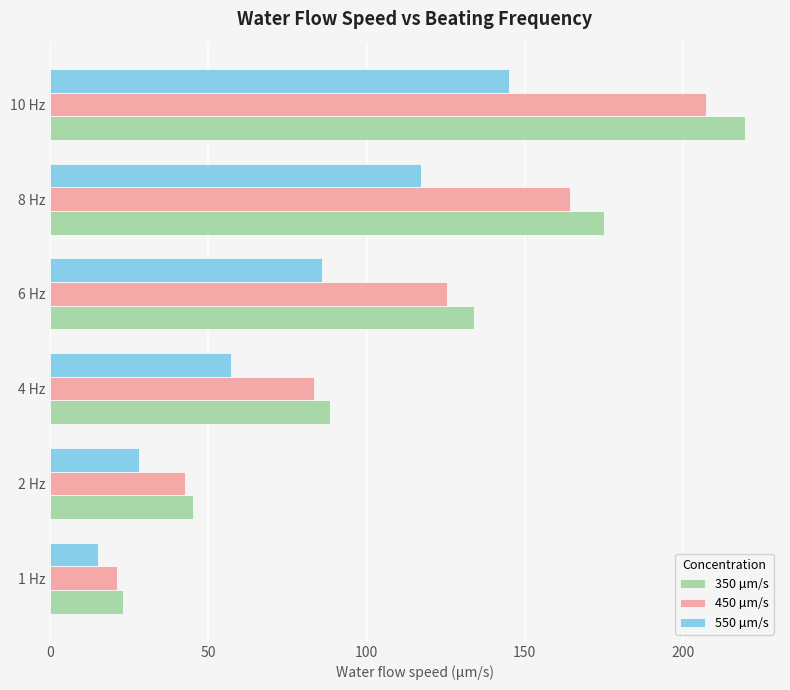

What is the spread (max minus min) of values at 10 Hz?

74.5